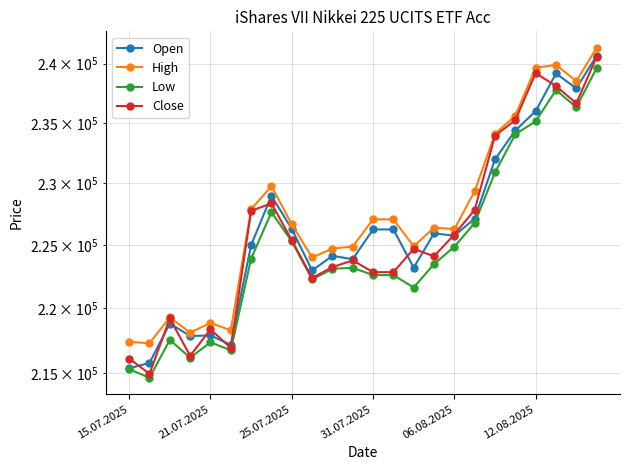

What are all the series names shown in the legend?

Open, High, Low, Close